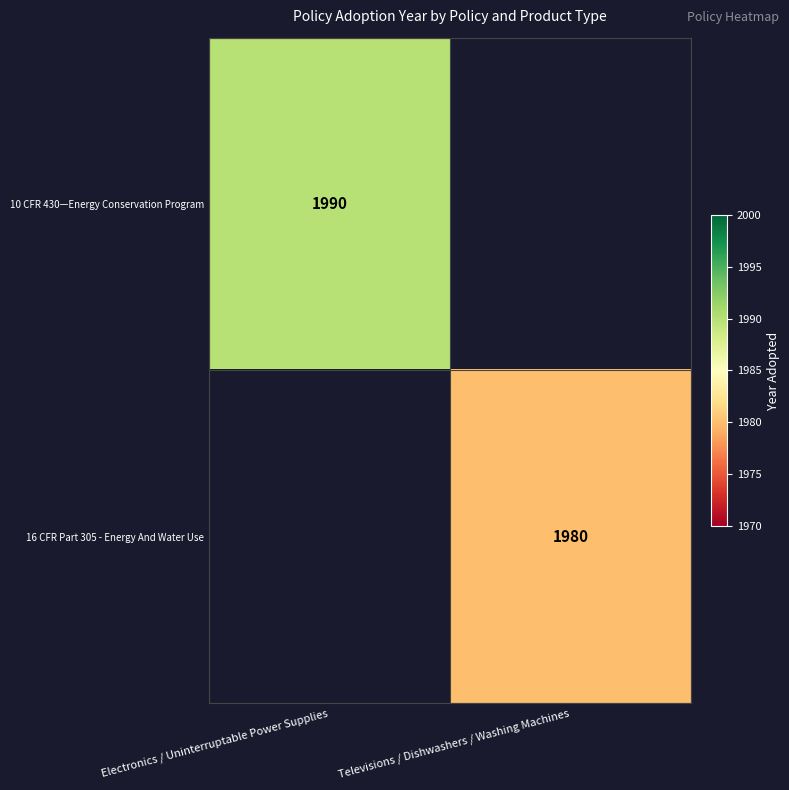

The value of 16 CFR Part 305 - Energy And Water Use at Televisions / Dishwashers / Washing Machines is 809. True or false?

False